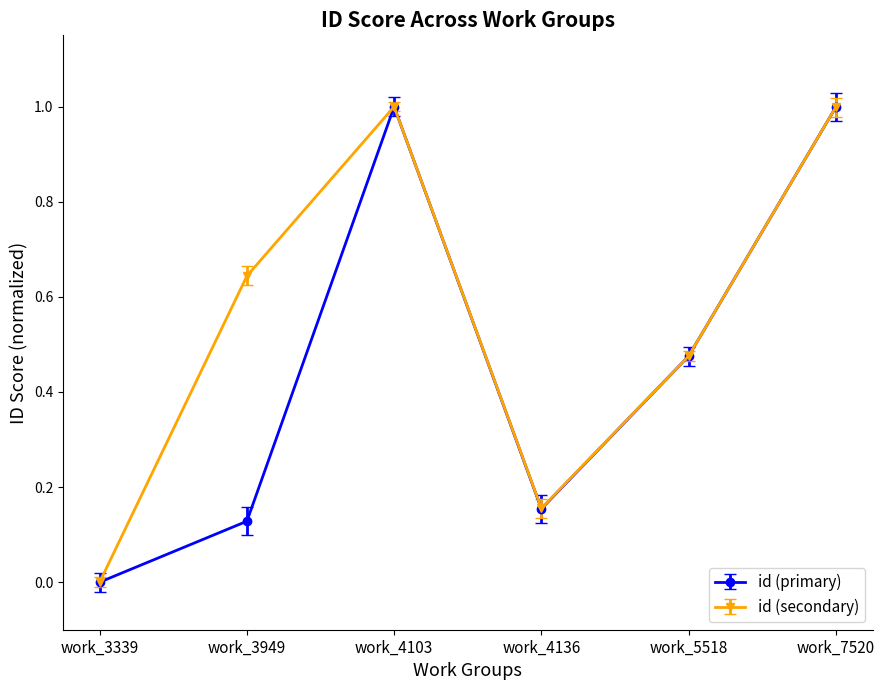

True or false: id (secondary) has a value of -0.7 at work_3339.

False